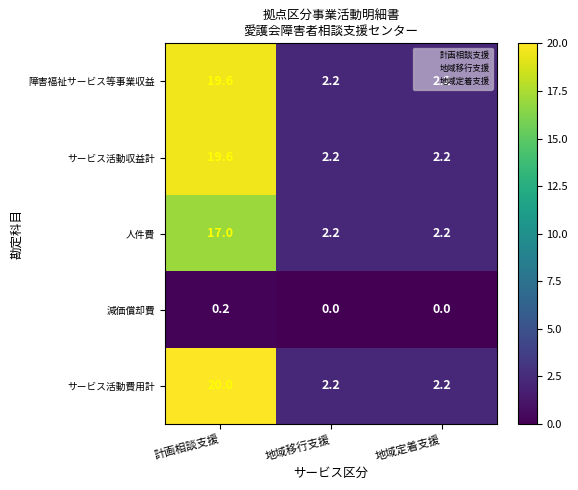

How many 減価償却費 values are between 0 and 1?

3